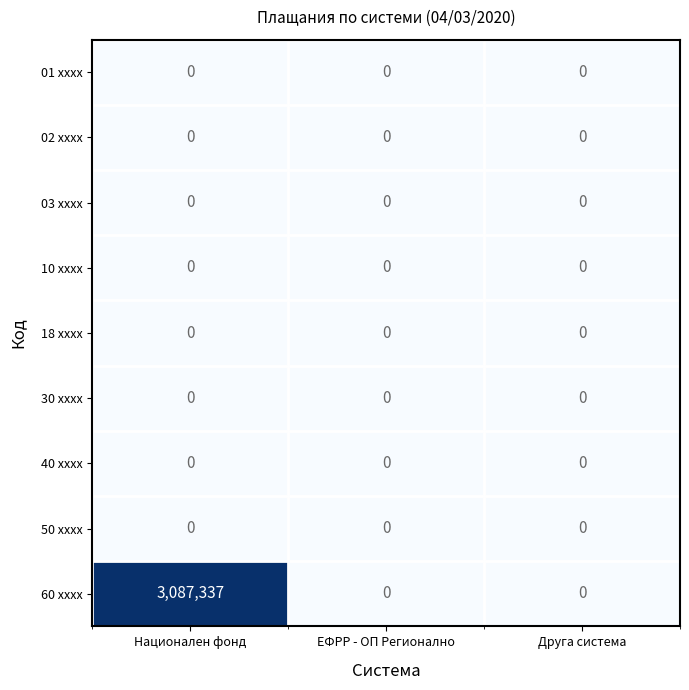

Which series has the largest total across all categories?

60 xxxx